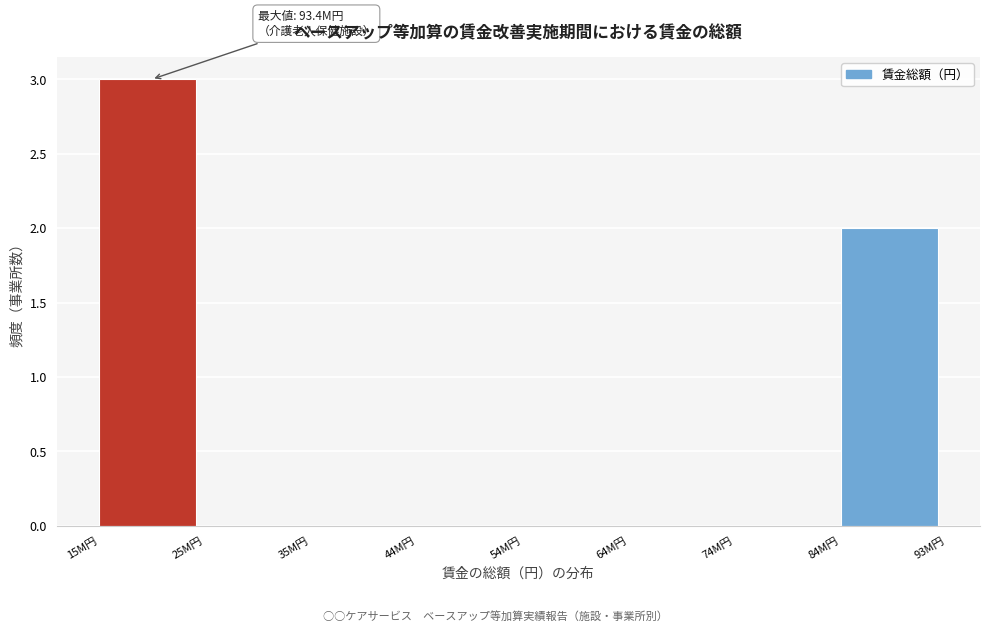

Reading left to right, transcribe all the data shown in this chart.

15M円=3	25M円=0	35M円=0	44M円=0	54M円=0	64M円=0	74M円=0	84M円=2